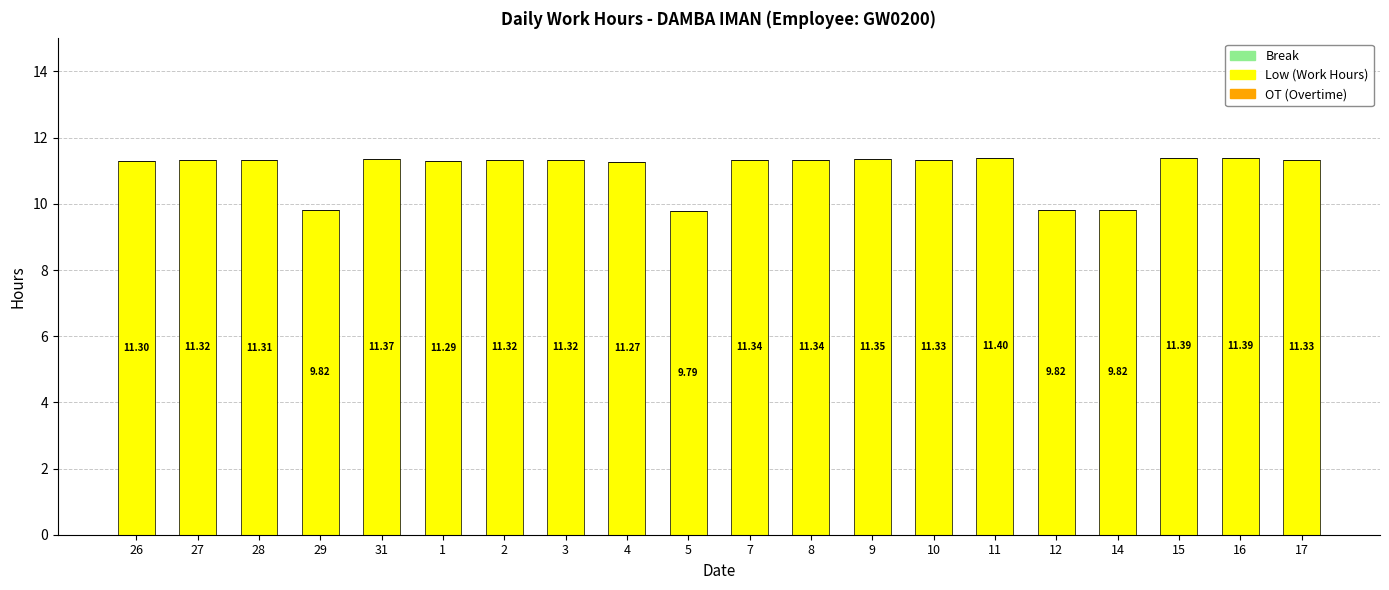

What is the sum of the values at 27 and 3?

22.6